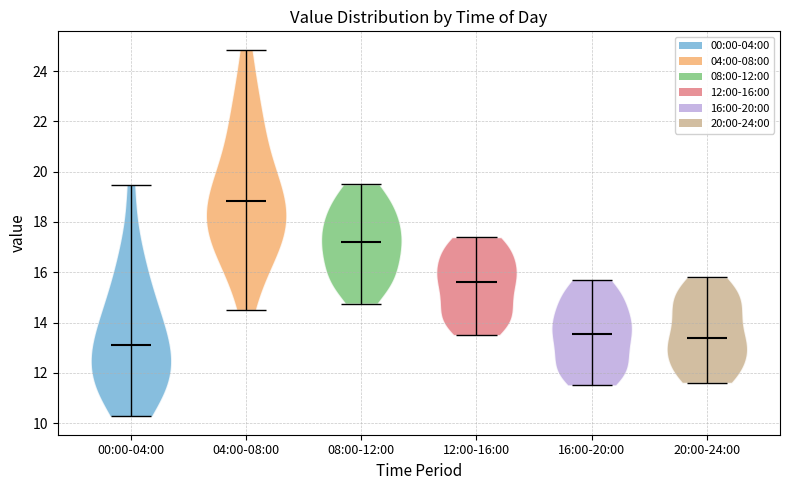

Reading left to right, read every violin against the y-axis: where its median line is, and the lowest and highest points it reaches. The values are not printed on the chart, so give them approximately, as read against the axis.

00:00-04:00: median line 13.2, lowest point 10.2, highest point 19.4
04:00-08:00: median line 18.8, lowest point 14.6, highest point 24.8
08:00-12:00: median line 17.2, lowest point 14.8, highest point 19.6
12:00-16:00: median line 15.6, lowest point 13.6, highest point 17.4
16:00-20:00: median line 13.6, lowest point 11.6, highest point 15.8
20:00-24:00: median line 13.4, lowest point 11.6, highest point 15.8